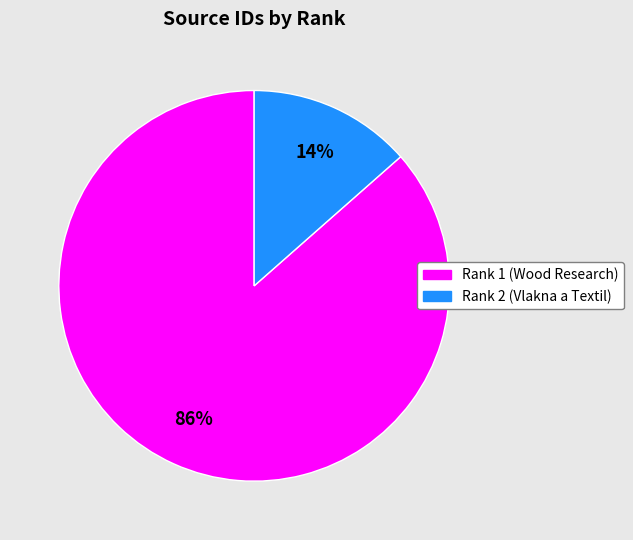

What percentage is the Rank 2 (Vlakna a Textil) slice, to the nearest percent?

14%